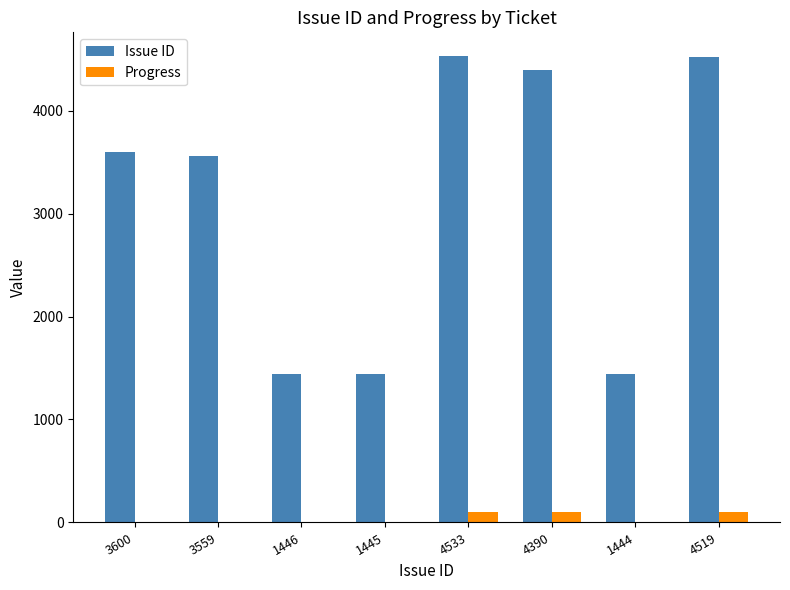

Are the bars grouped side by side (vs. stacked)?

Yes